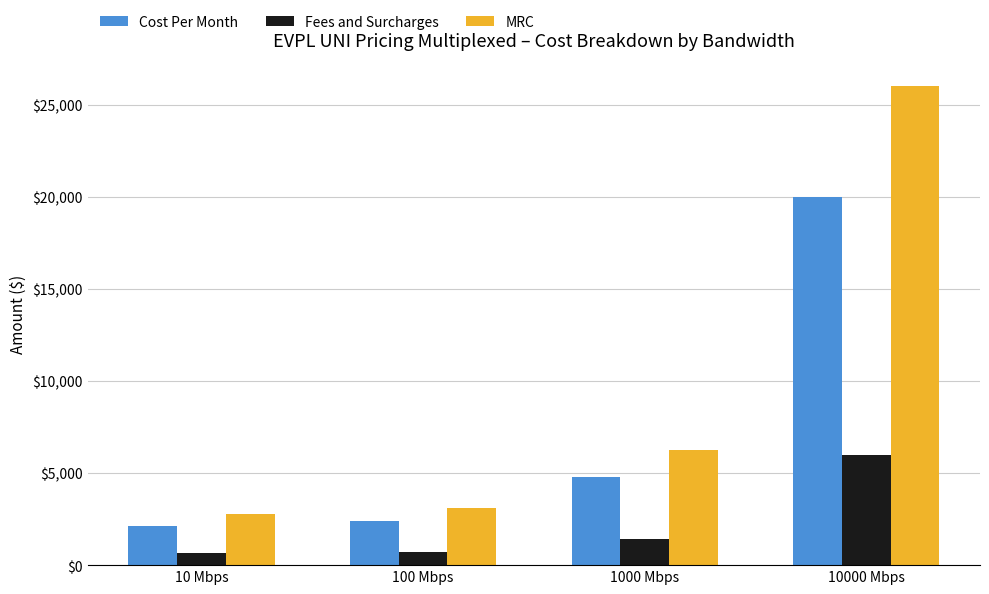

At how many categories does at least one series exceed 16165?

1